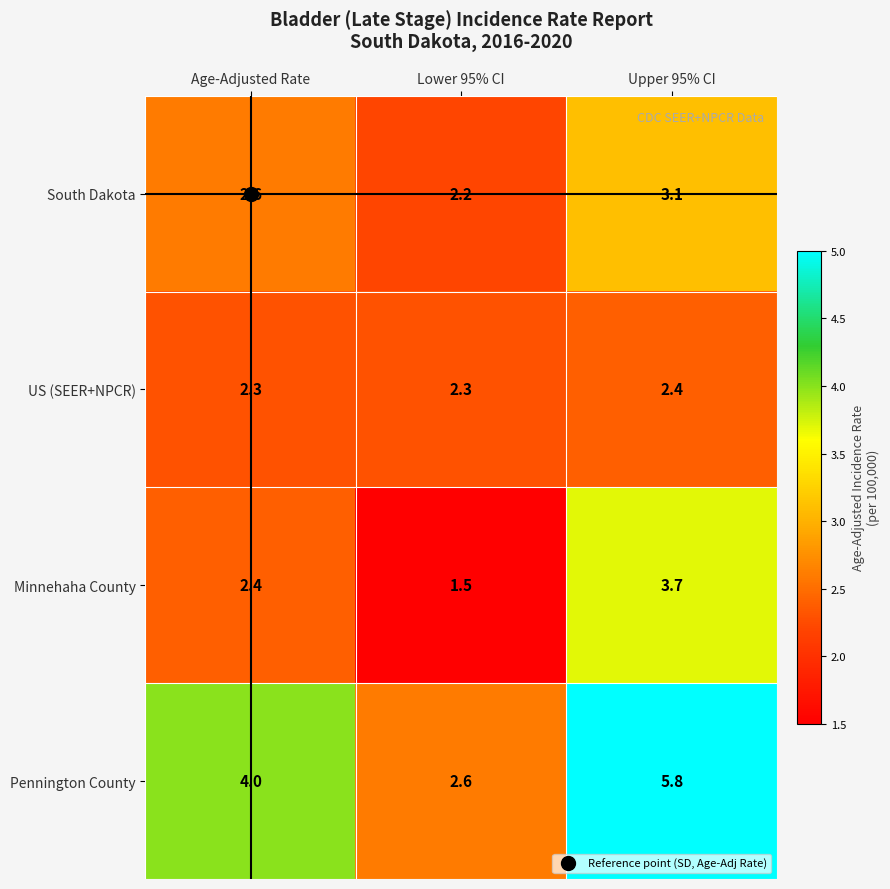

What is the total value across all series at Lower 95% CI?

8.6